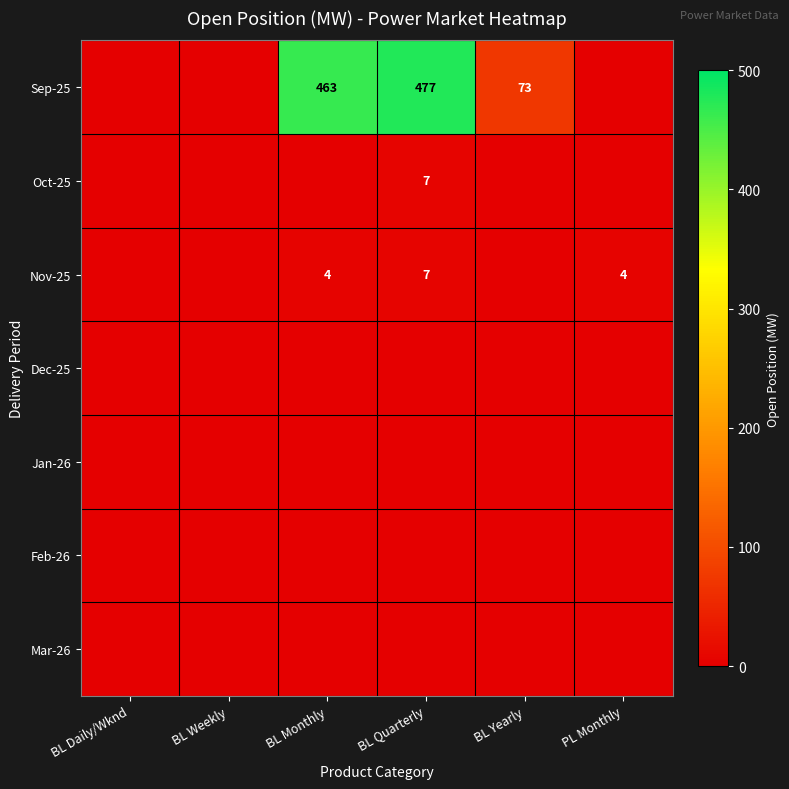

The value of Nov-25 at BL Quarterly is 7. True or false?

True